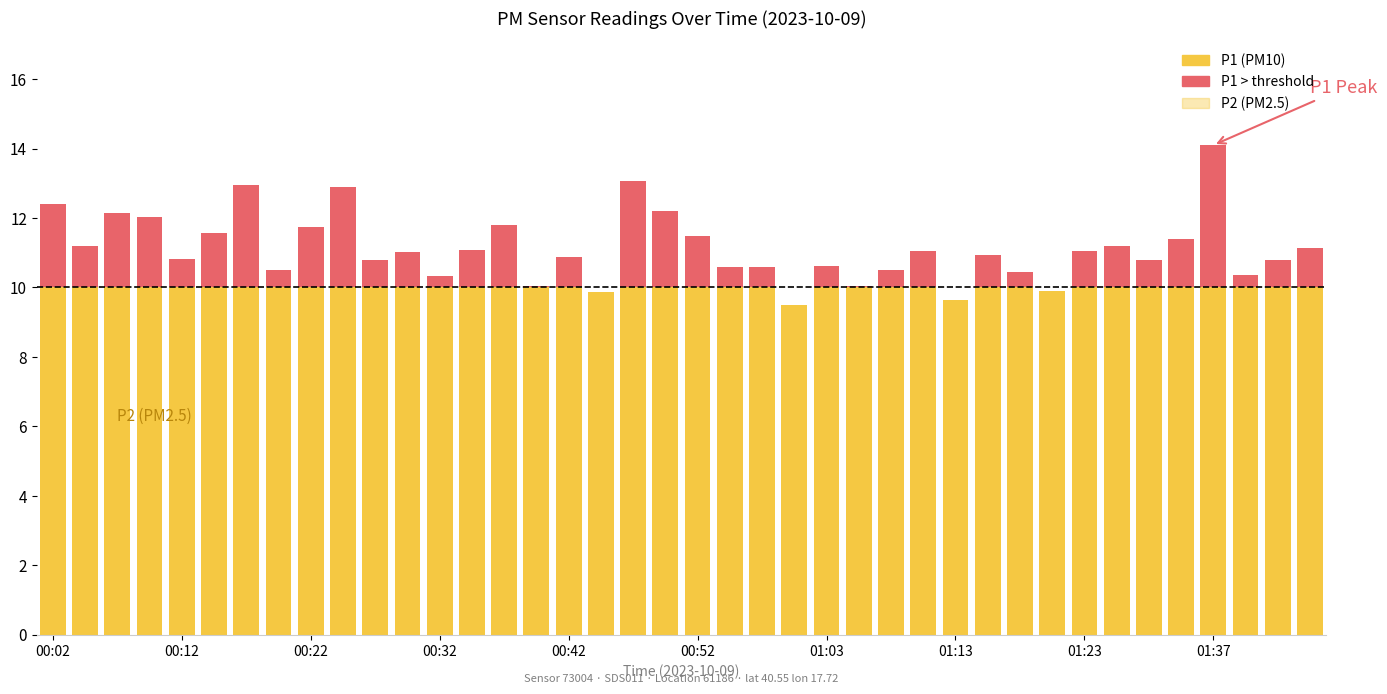

Rank the categories by P2 value from lowest to highest.

01:00, 01:13, 01:26, 01:21, 01:29, 00:34, 01:42, 00:52, 00:47, 00:58, 01:39, 00:19, 00:40, 01:03, 00:07, 00:29, 00:55, 01:23, 00:50, 01:16, 01:18, 00:14, 01:08, 00:12, 00:22, 00:45, 00:27, 01:11, 01:37, 00:42, 01:05, 00:02, 00:32, 01:44, 00:37, 00:17, 01:31, 00:24, 00:04, 00:09